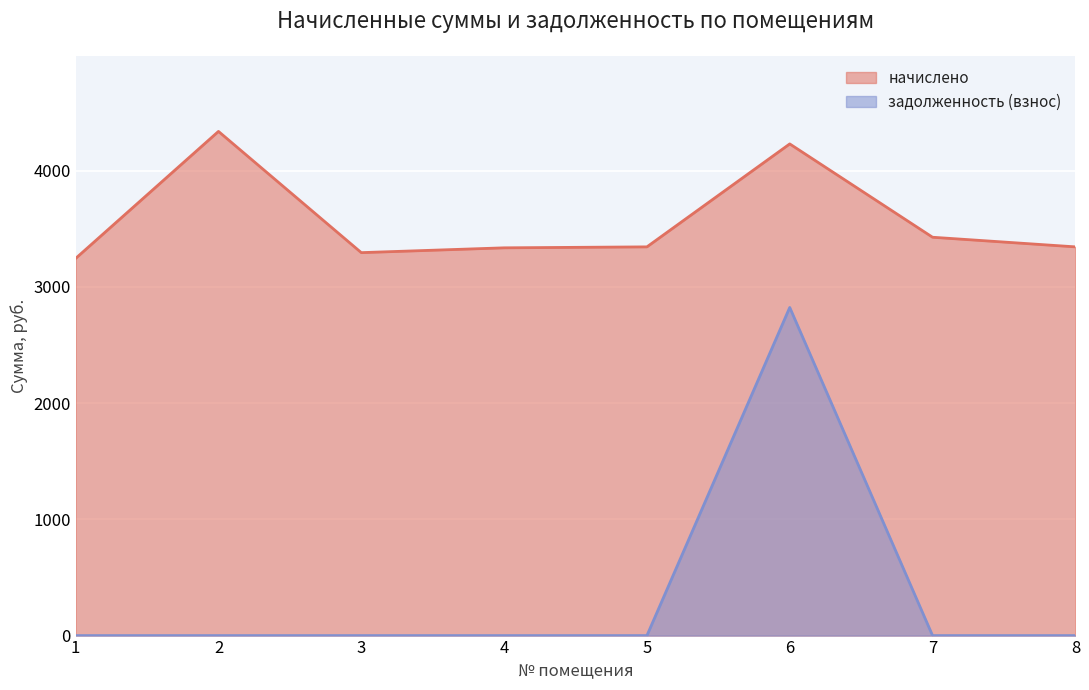

Rank the series by their maximum value, from highest to lowest.

начислено, задолженность (взнос)